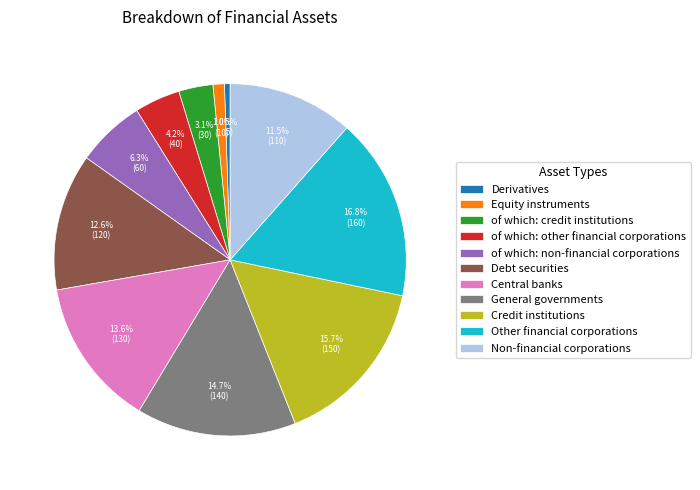

Is it true that Central banks is 14% of the pie?

True